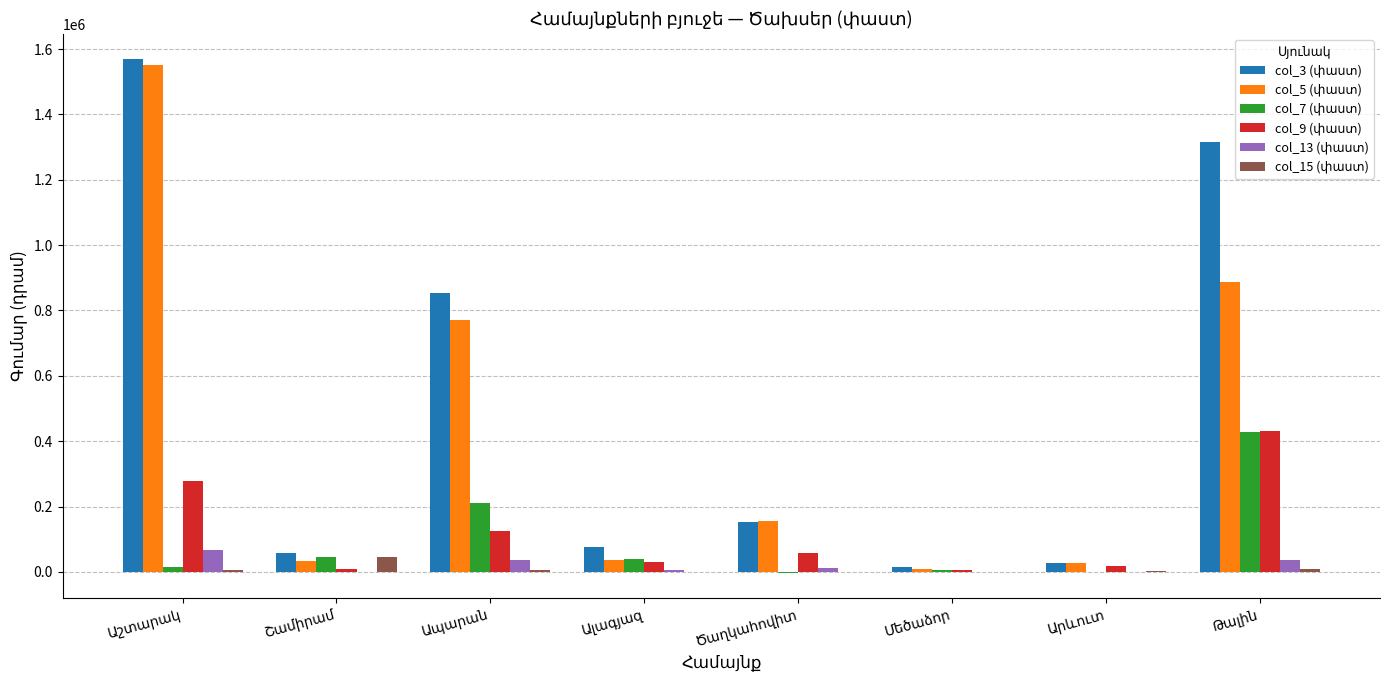

What is the maximum value shown in the chart?

1568143.8